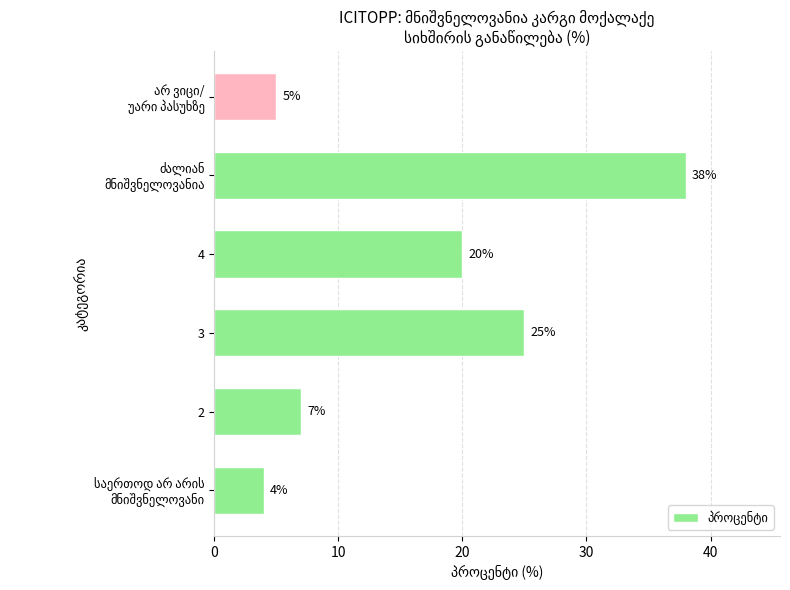

Reading bottom to top, transcribe all the data shown in this chart.

4	7	25	20	38	5